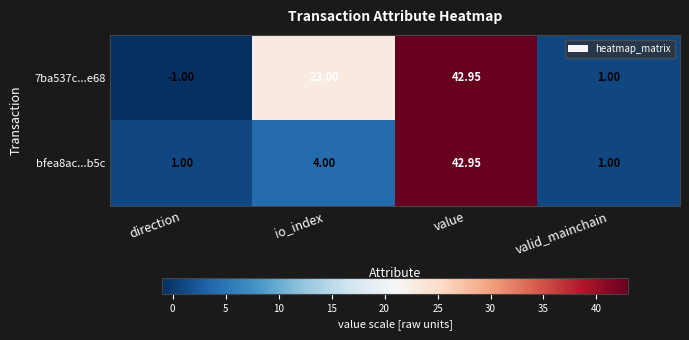

How many series are shown in this chart?

2